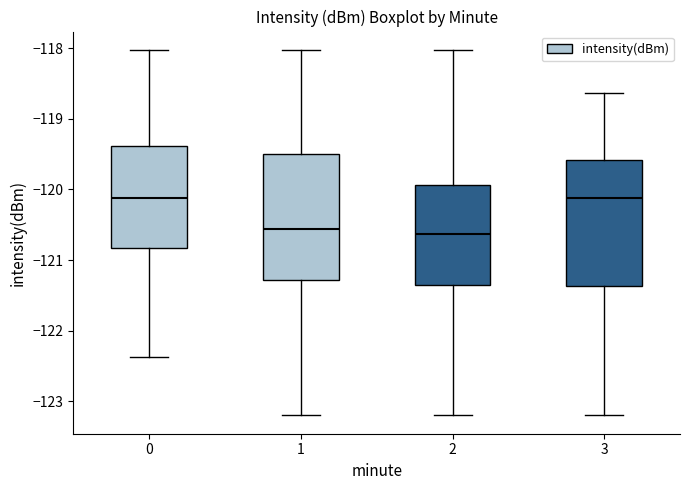

Reading left to right, read every box against the y-axis: the position of its median line, the range the box covers, and the ends of its whiskers. The values are not printed on the chart, so give them approximately, as read against the axis.

0: median -120.1, box -120.8 to -119.4, whiskers -122.4 to -118.0
1: median -120.6, box -121.3 to -119.5, whiskers -123.2 to -118.0
2: median -120.6, box -121.4 to -119.9, whiskers -123.2 to -118.0
3: median -120.1, box -121.4 to -119.6, whiskers -123.2 to -118.6